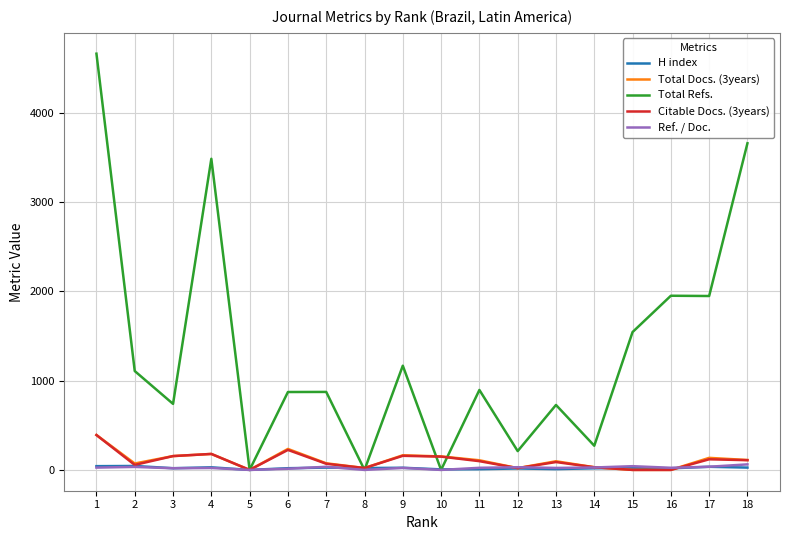

At which category is the sum across all series the highest?

1